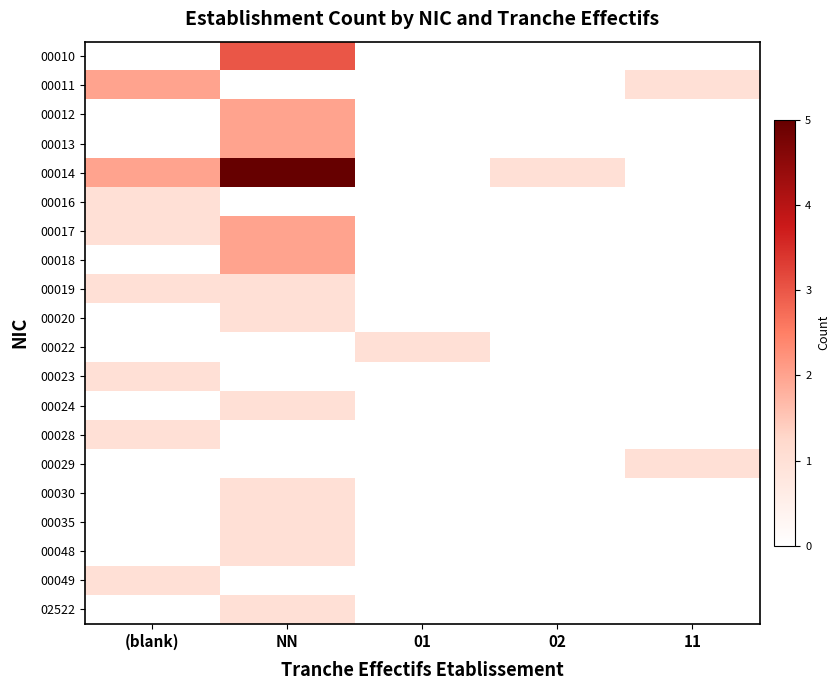

Which series has the largest total across all categories?

00014